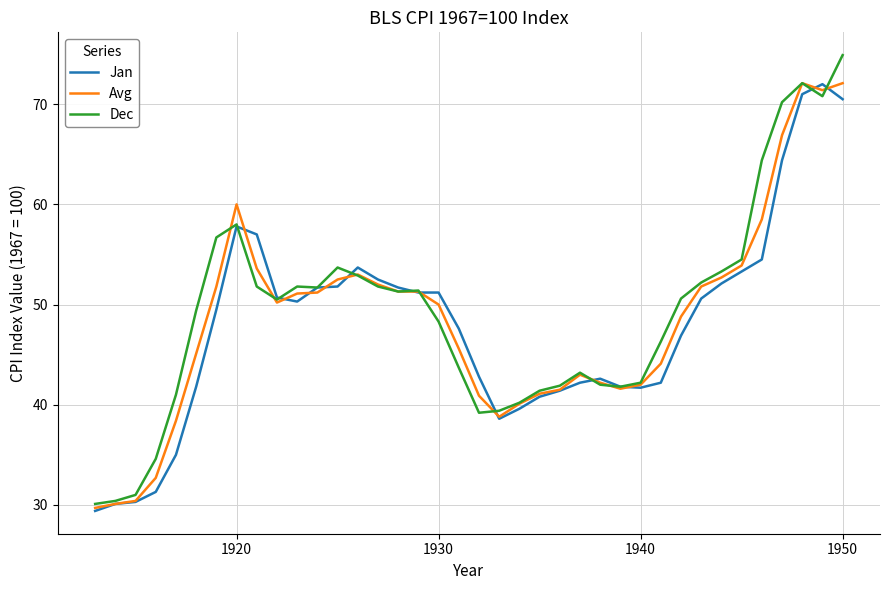

What is the difference between the maximum and minimum values in the Jan series?

42.6